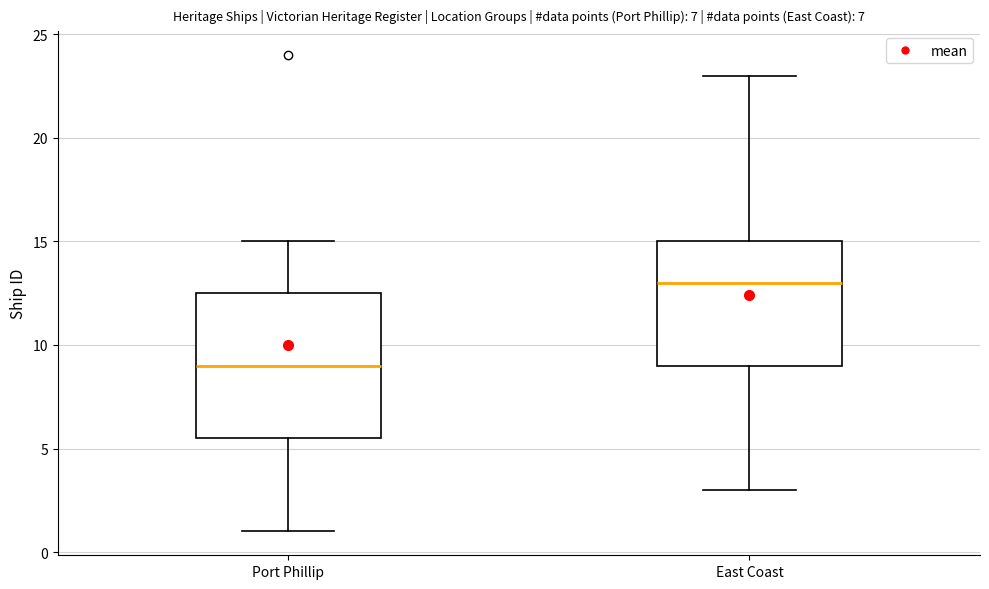

Which box's median line is the lowest?

Port Phillip